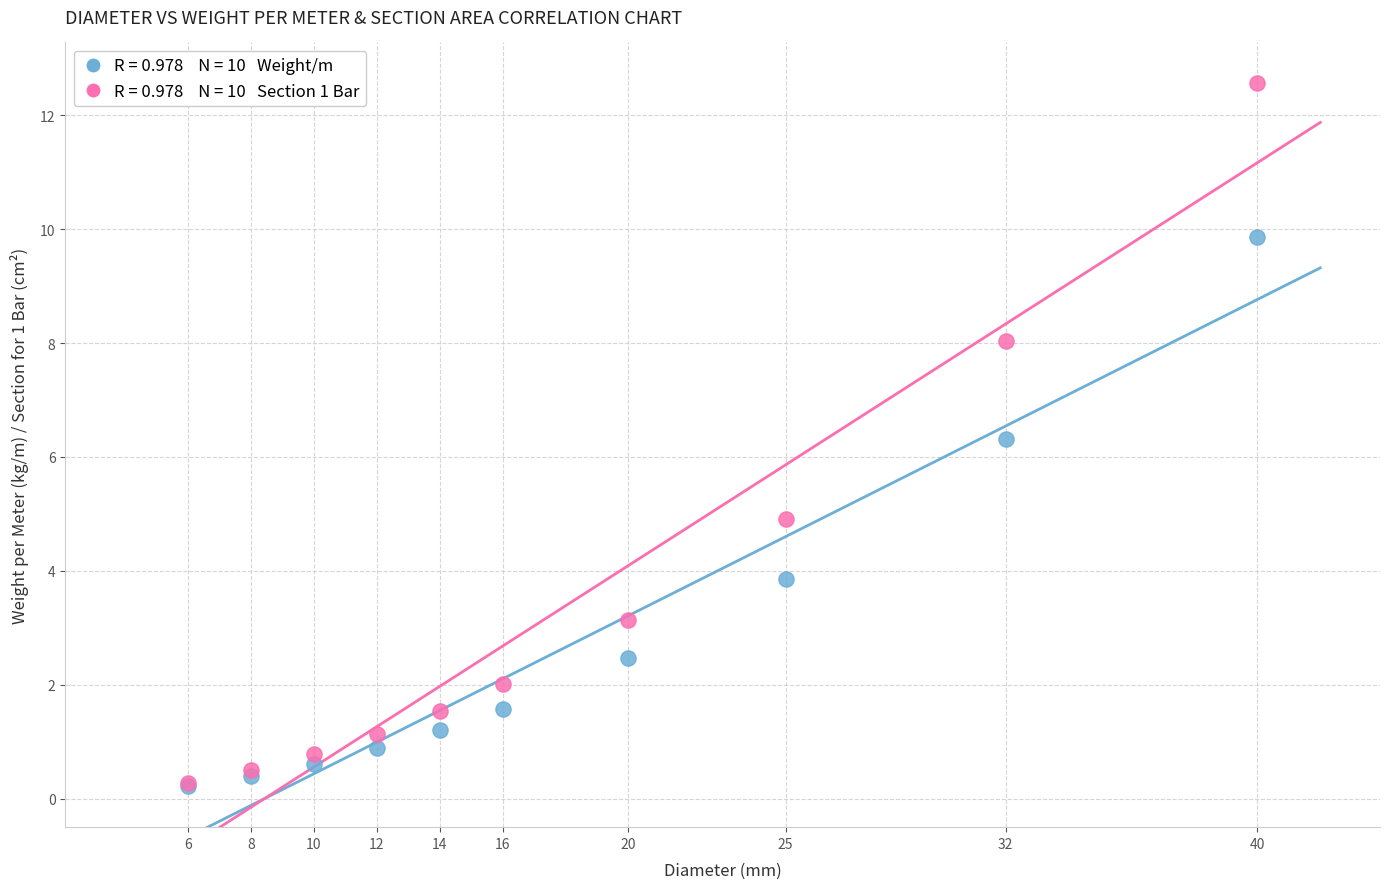

Across all series, what Y value is closest to 6?

6.3